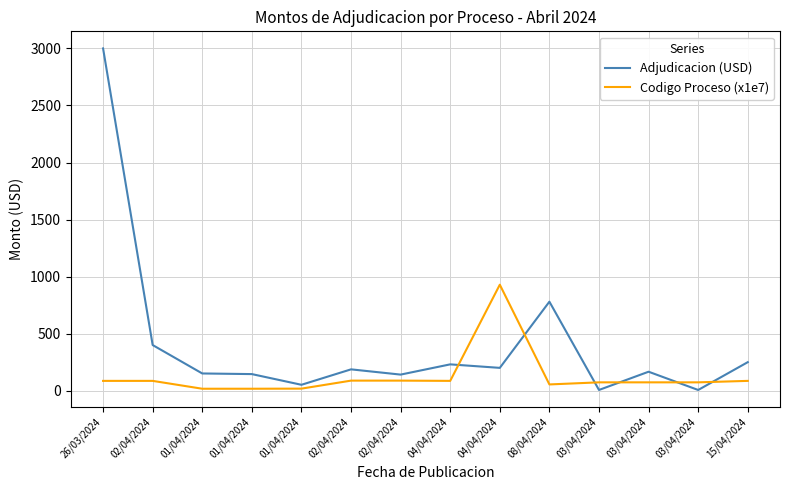

How many lines are shown in the chart?

2